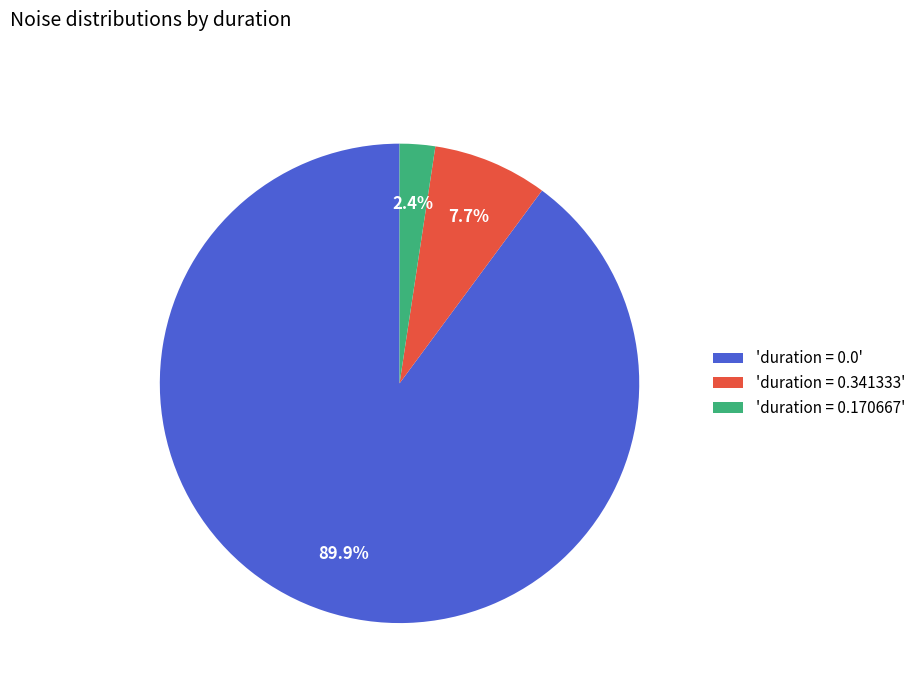

Rank the categories by value from highest to lowest.

'duration = 0.0', 'duration = 0.341333', 'duration = 0.170667'